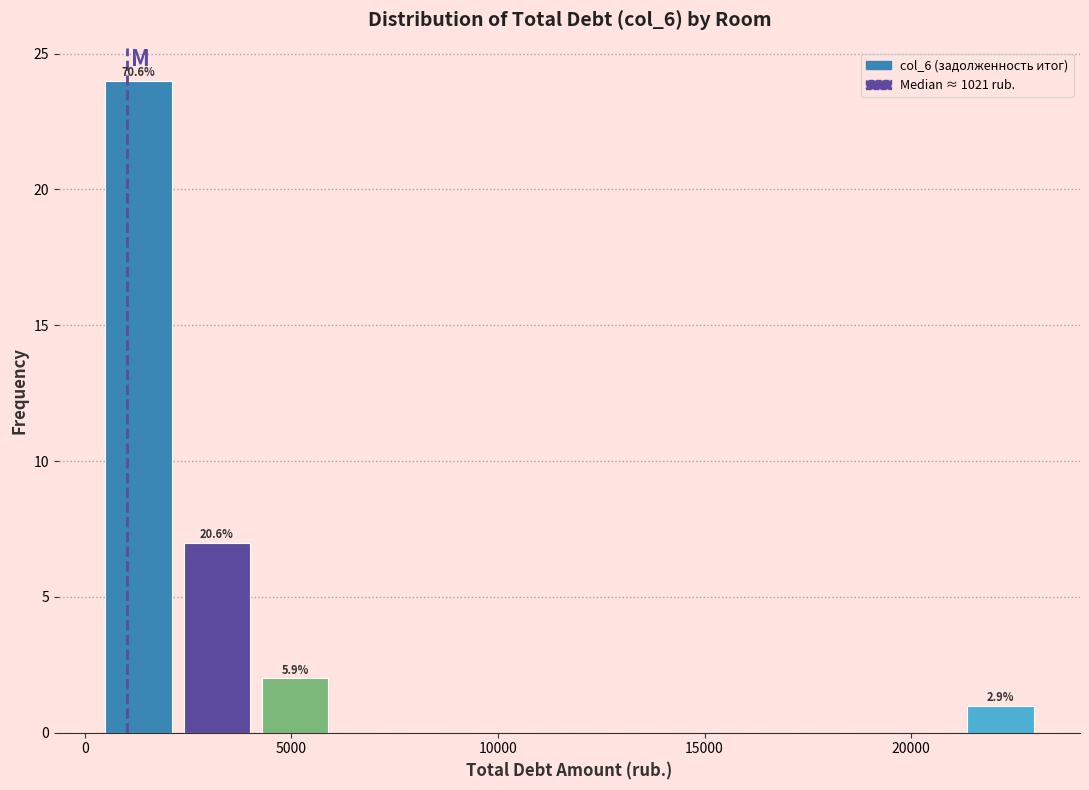

Read against the x-axis, roughly where is the centre of the tallest bar?

1500